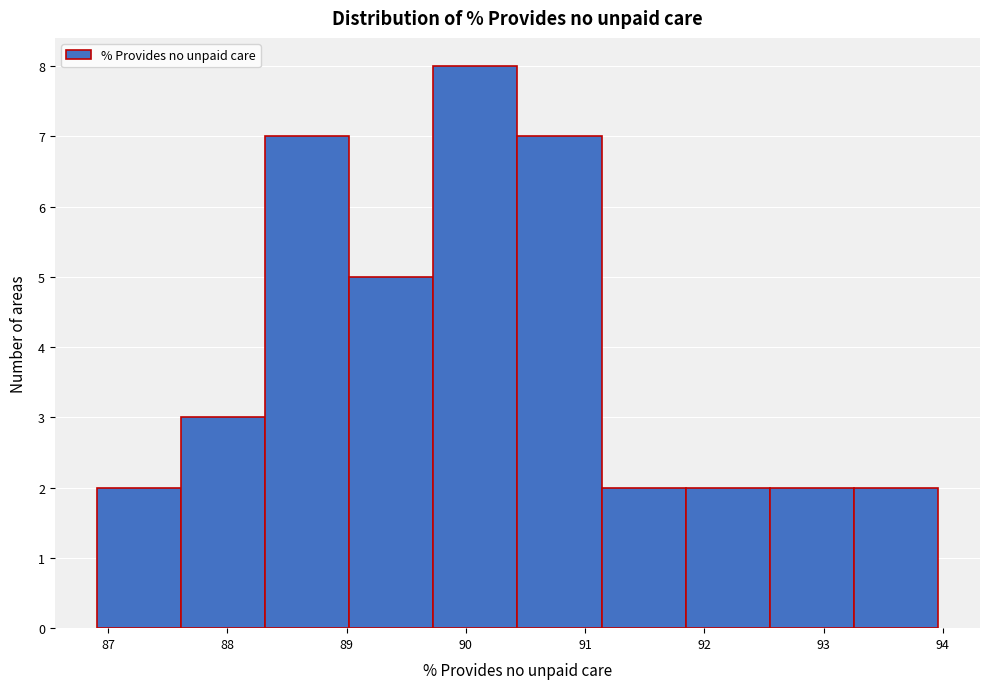

Which range on the x-axis has the tallest bar?

89.7 to 90.4